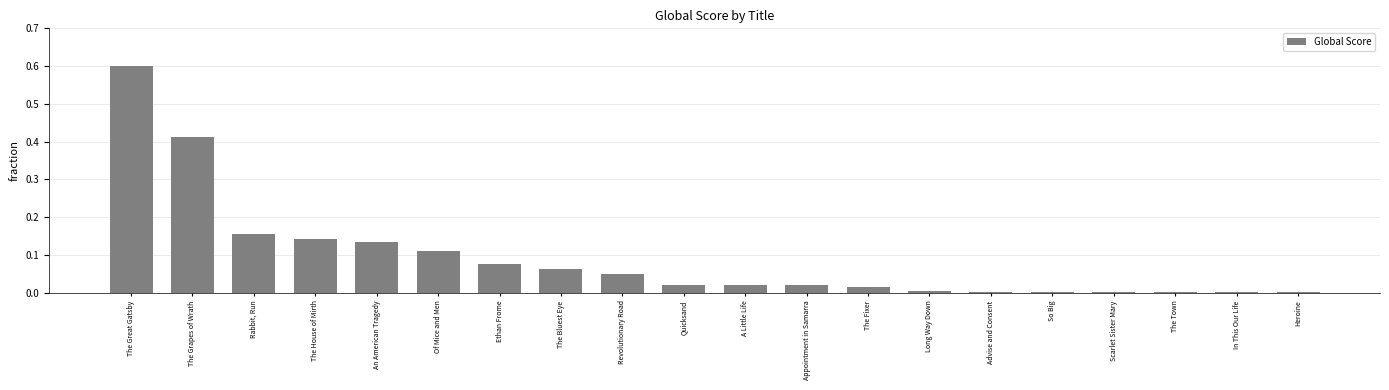

The value at In This Our Life is 0.0. True or false?

True